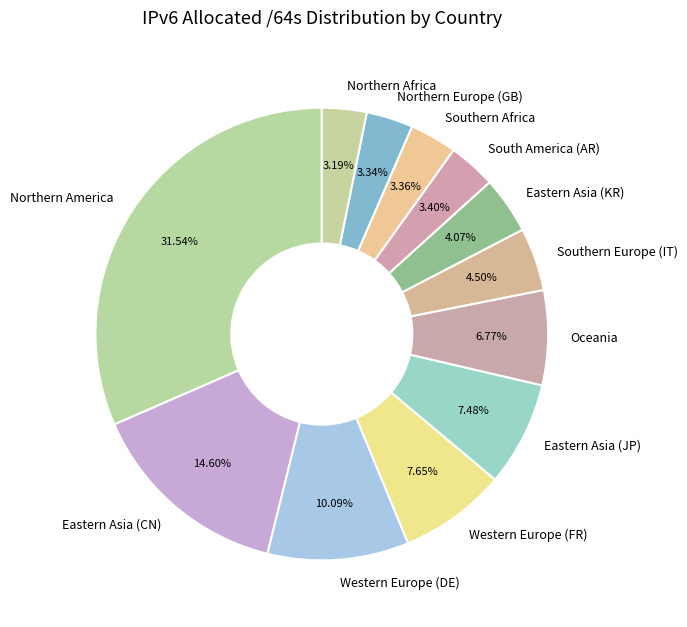

Between Western Europe (FR) and Eastern Asia (KR), which is larger?

Western Europe (FR)